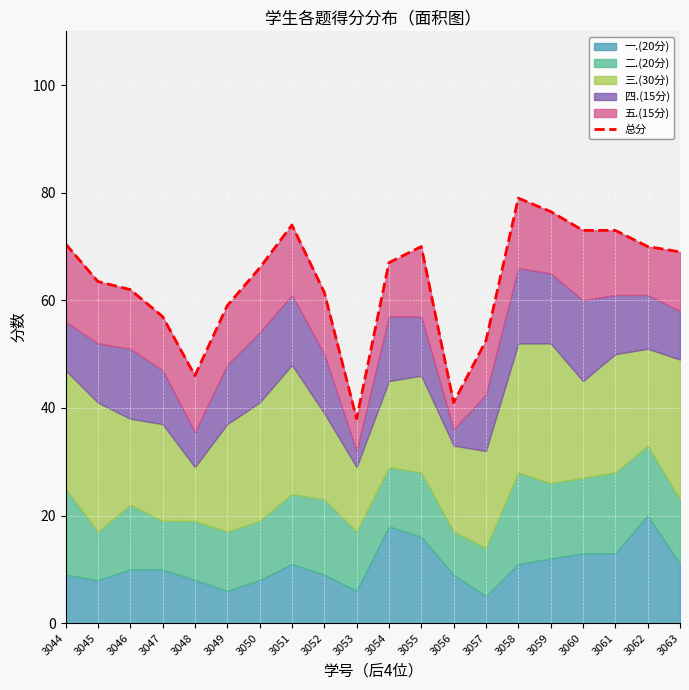

Rank the categories by value from highest to lowest.

3058, 3059, 3051, 3060, 3061, 3044, 3055, 3062, 3063, 3054, 3050, 3045, 3046, 3052, 3049, 3047, 3057, 3048, 3056, 3053